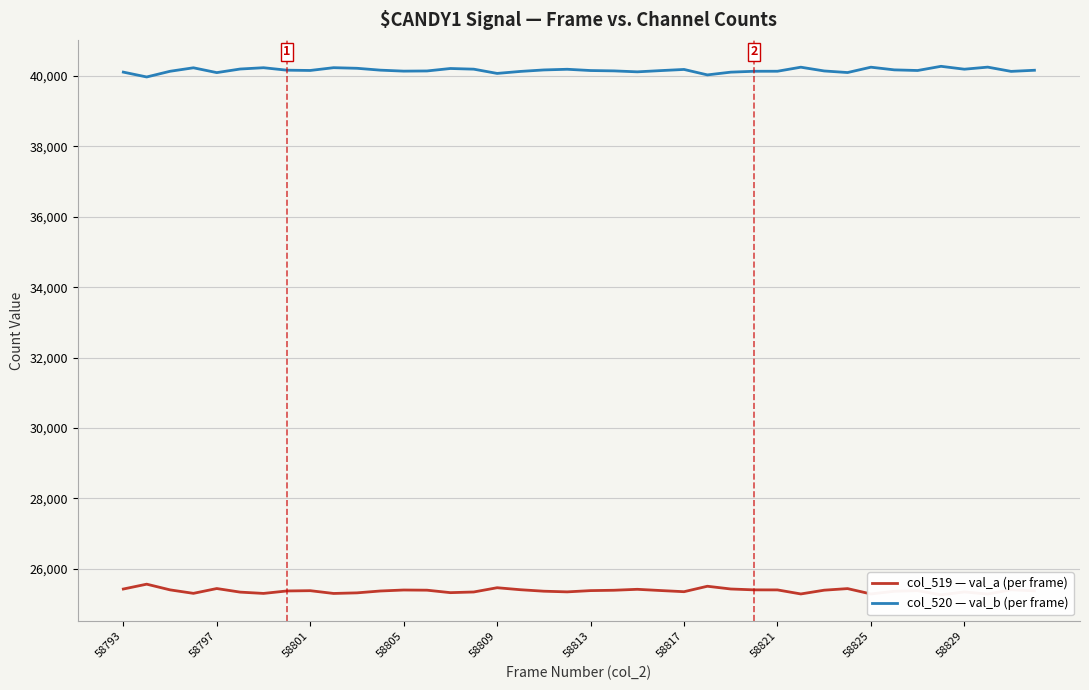

How many interior local valleys does the col_519 — val_a (per frame) series have?

10